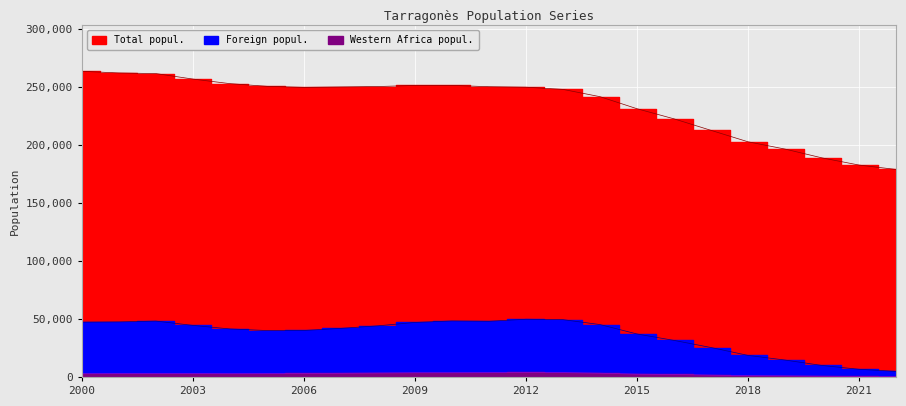

Reading left to right, list all the values displayed in this chart.

Total popul.: 2000=263428	2001=262001	2002=261466	2003=256730	2004=252790	2005=250488	2006=249565	2007=249939	2008=250306	2009=251226	2010=251282	2011=250142	2012=249718	2013=247827	2014=241549	2015=231161	2016=222444	2017=212520	2018=202662	2019=196387	2020=188790	2021=182613	2022=178831
Foreign popul.: 2000=47236	2001=47440	2002=48162	2003=44452	2004=41401	2005=40023	2006=40081	2007=41891	2008=44079	2009=46995	2010=48287	2011=47998	2012=49749	2013=49395	2014=45160	2015=37046	2016=31515	2017=25378	2018=18582	2019=14578	2020=9907	2021=6620	2022=4807
Western Africa popul.: 2000=2775	2001=2862	2002=2922	2003=2880	2004=2794	2005=2844	2006=3022	2007=3171	2008=3390	2009=3600	2010=3615	2011=3696	2012=3893	2013=3747	2014=3244	2015=2430	2016=2151	2017=1595	2018=1100	2019=927	2020=656	2021=448	2022=273